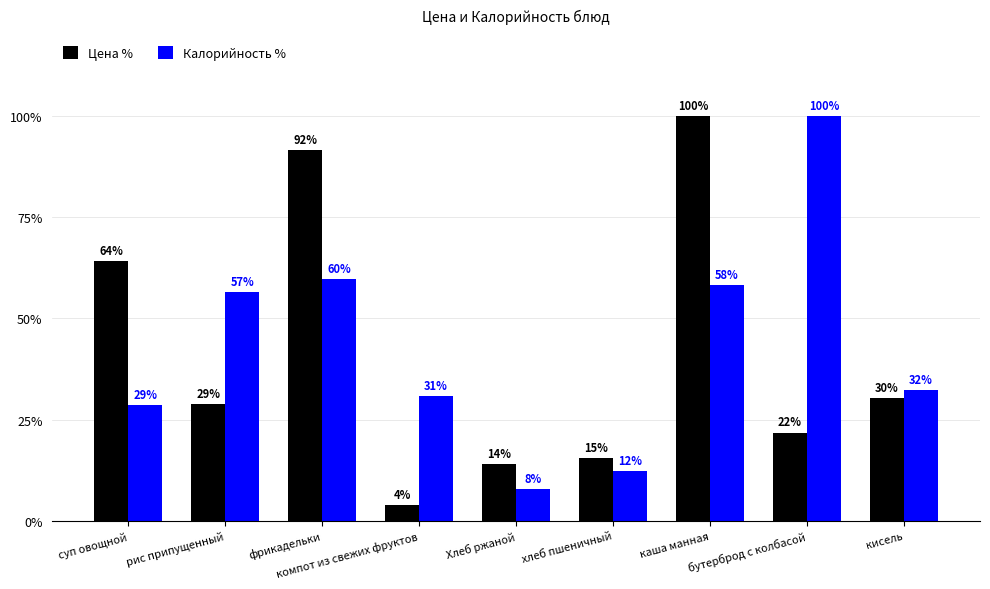

Is it true that Цена % equals 8.2 at кисель?

False